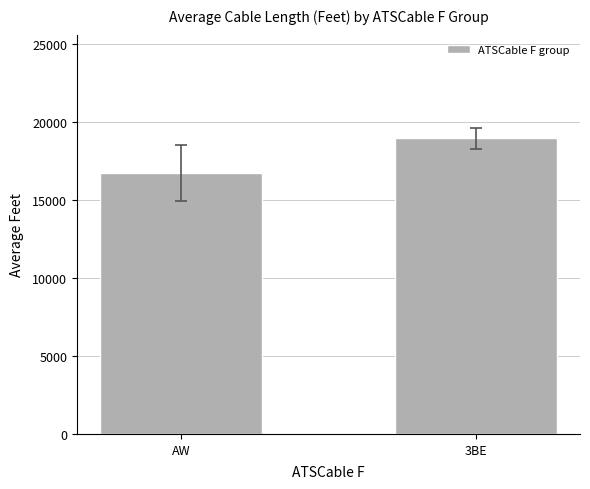

What is the change in value from AW to 3BE?

+2259.1